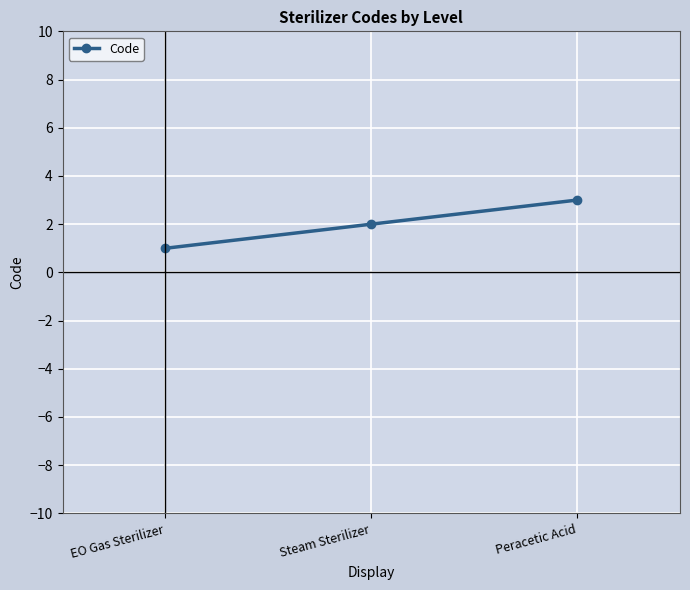

List the labels in order of value, smallest first.

EO Gas Sterilizer, Steam Sterilizer, Peracetic Acid